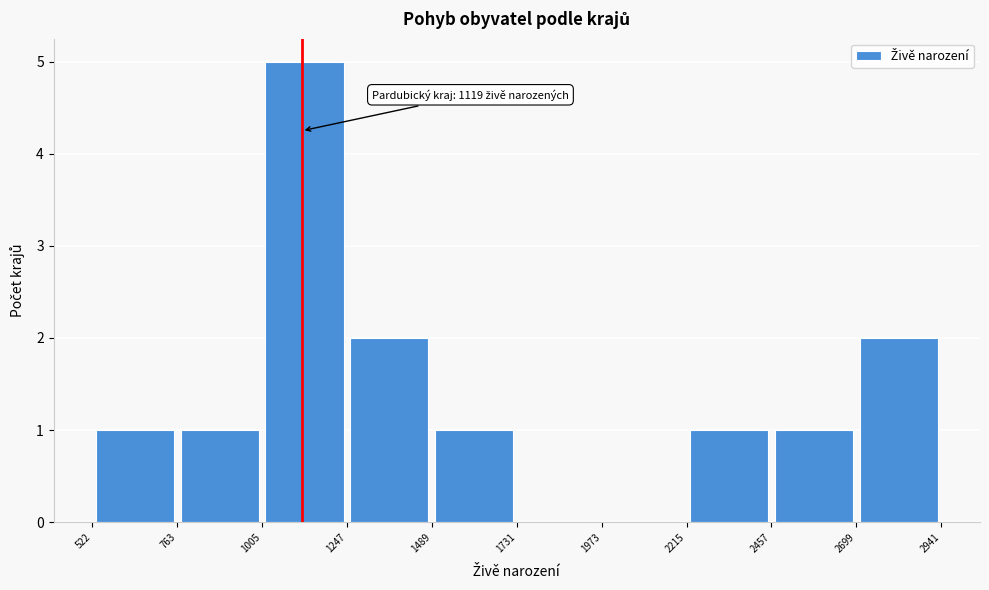

Over which range of the x-axis is the bar tallest?

1005 to 1247